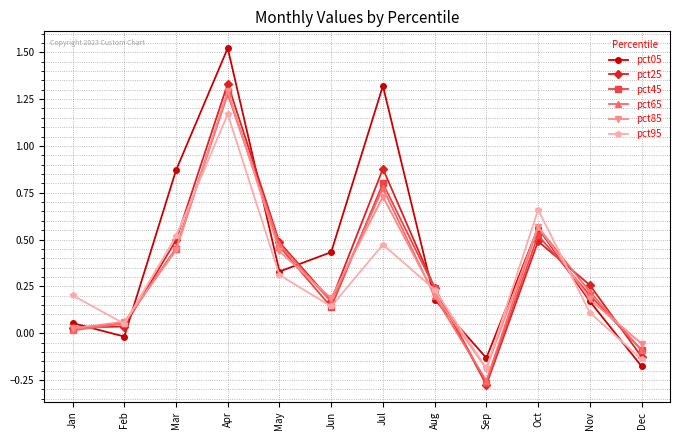

Is it true that pct45 equals 0.5 at Mar?

True